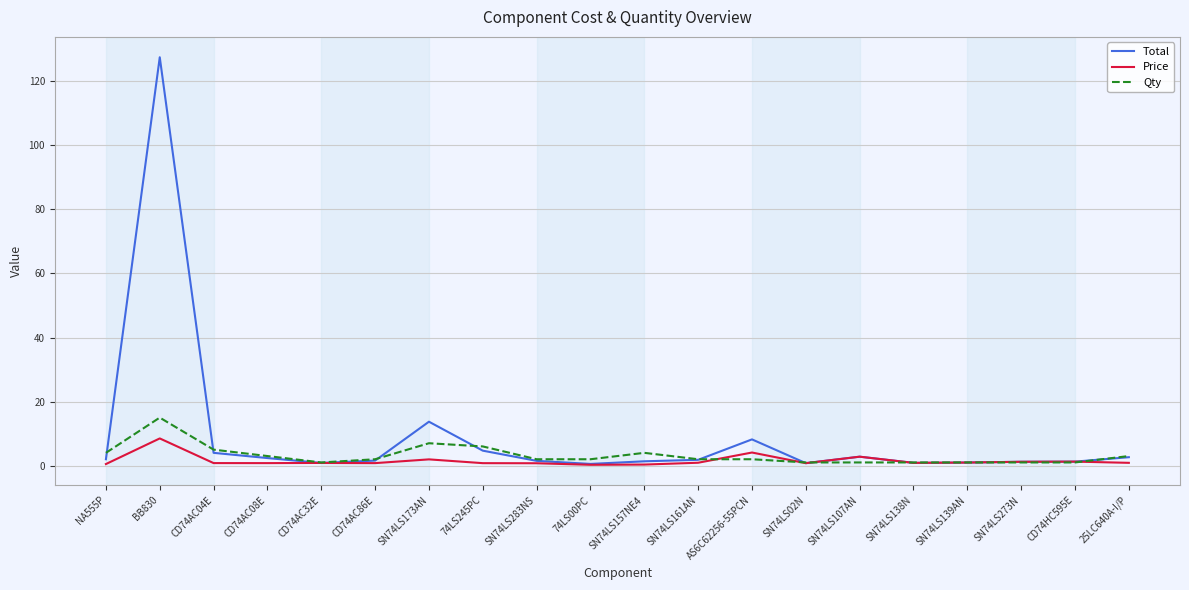

In Price, how many points are higher than both neighbors (excluding endpoints)?

6